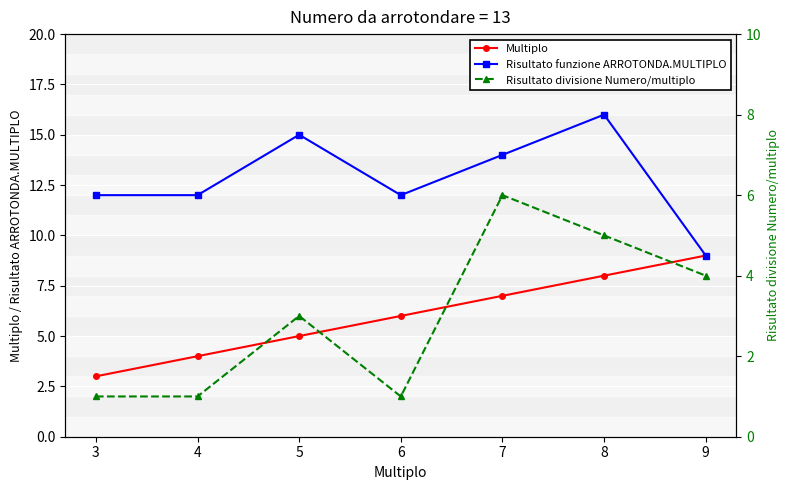

Rank the series at 7 from highest to lowest value.

Risultato funzione ARROTONDA.MULTIPLO, Multiplo, Risultato divisione Numero/multiplo